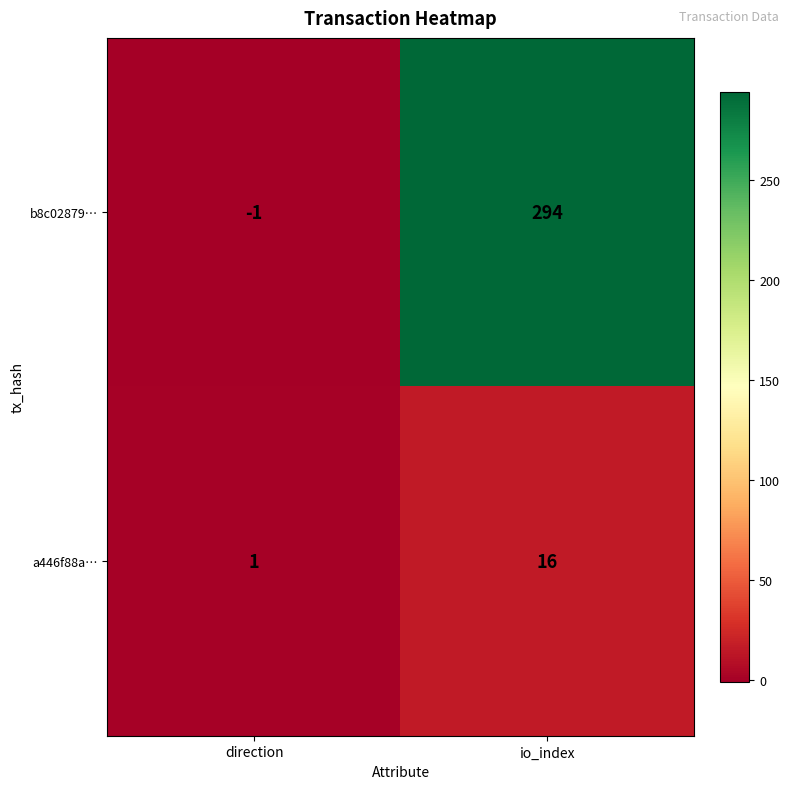

At direction, list the series in order from largest to smallest.

a446f88a…, b8c02879…